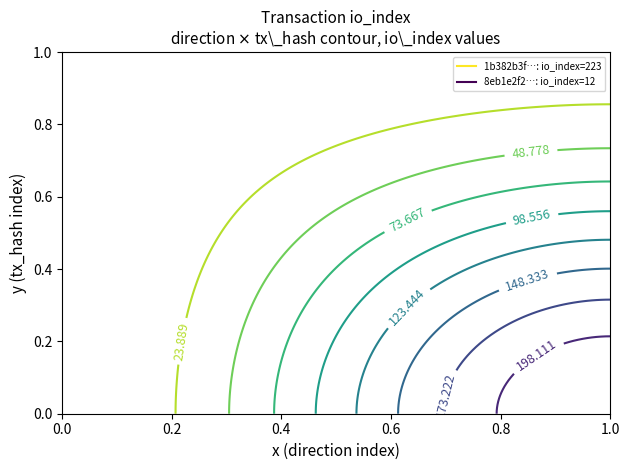

Between 1 and -1, which is larger?

1